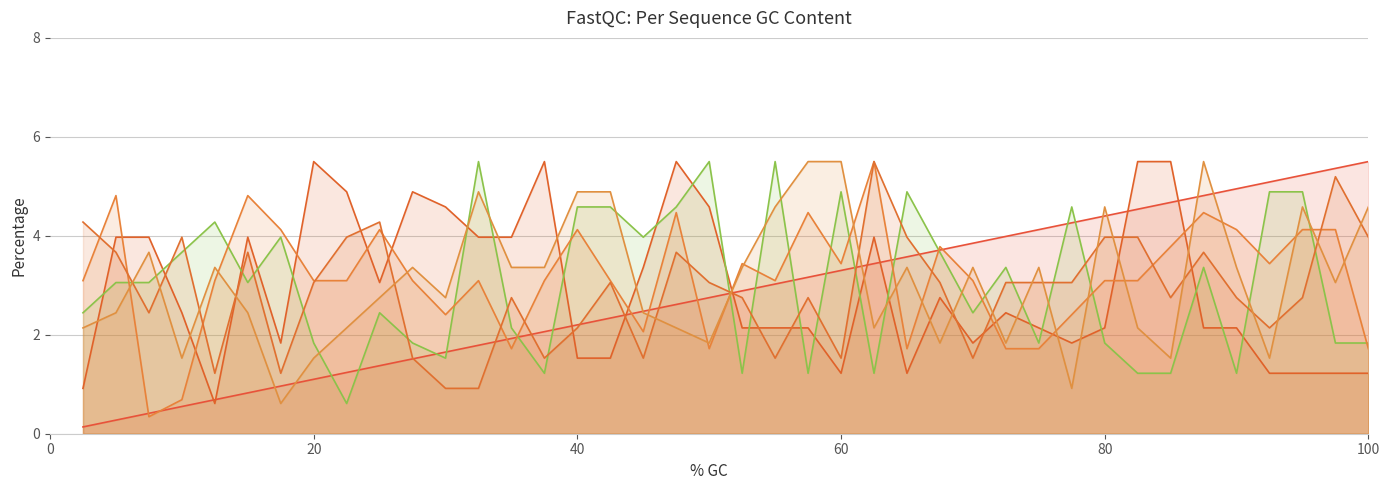

Which series has the largest total across all categories?

C5